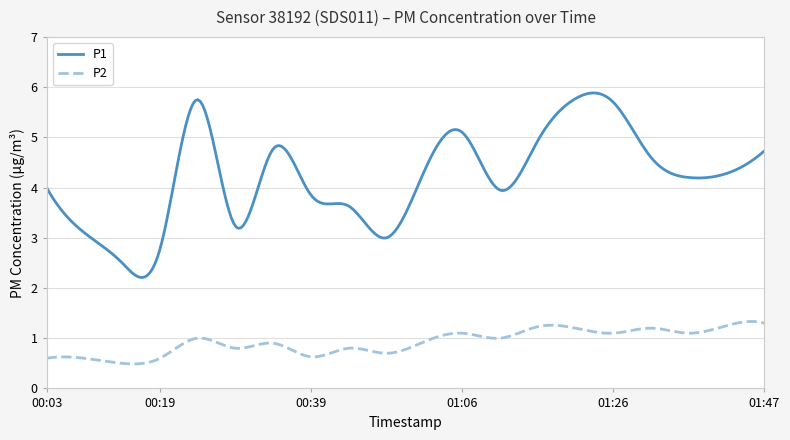

What is the lowest value of the P1 series?

2.2